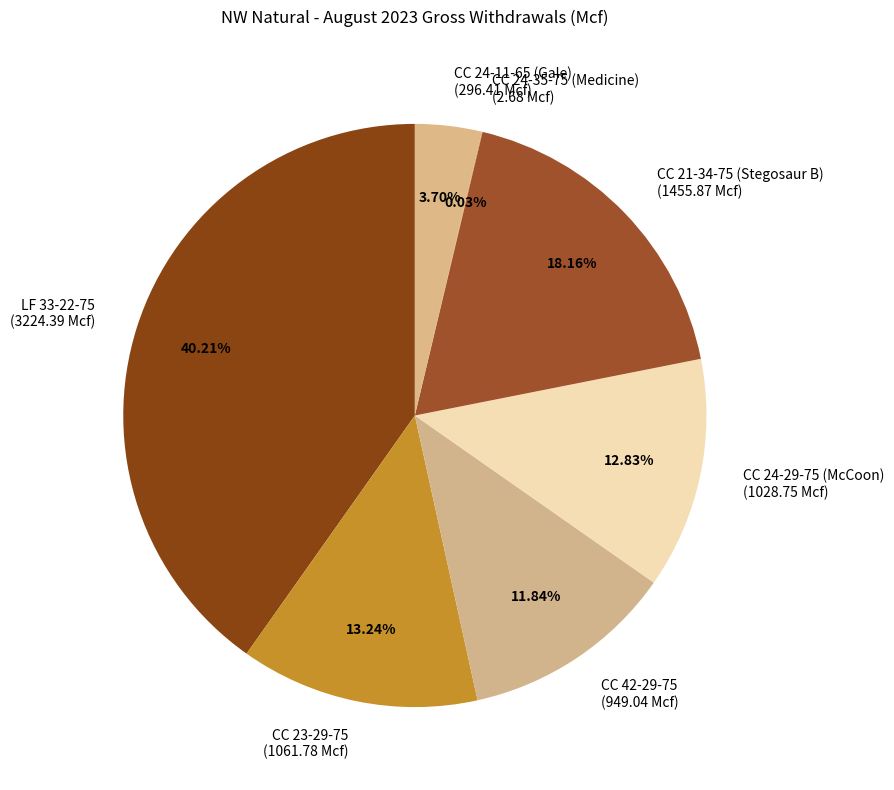

To the nearest percent, what is the difference between the largest and smallest slice percentages?

40%